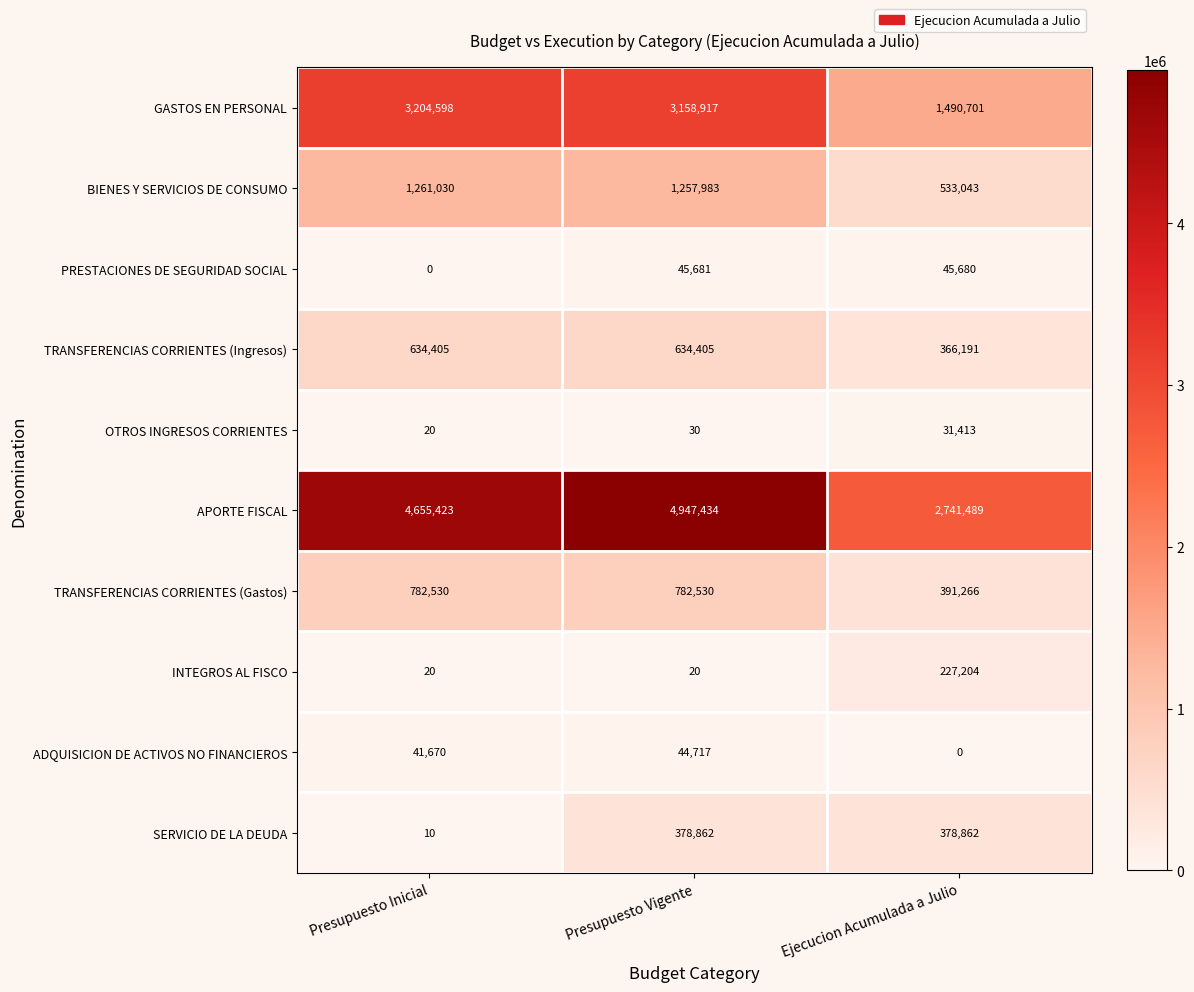

How many categories are shown in the chart?

3